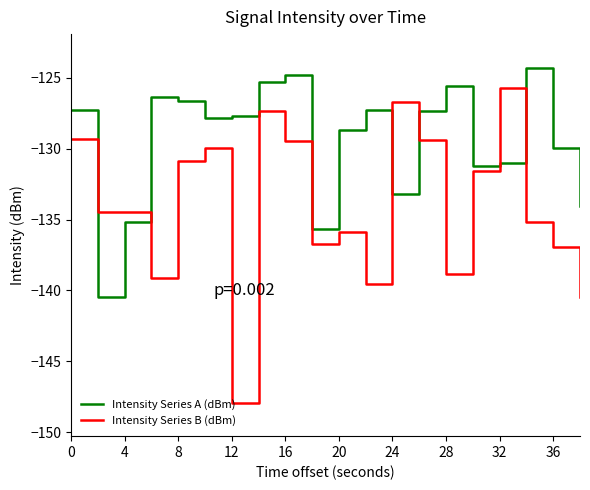

How many categories are shown in the chart?

20